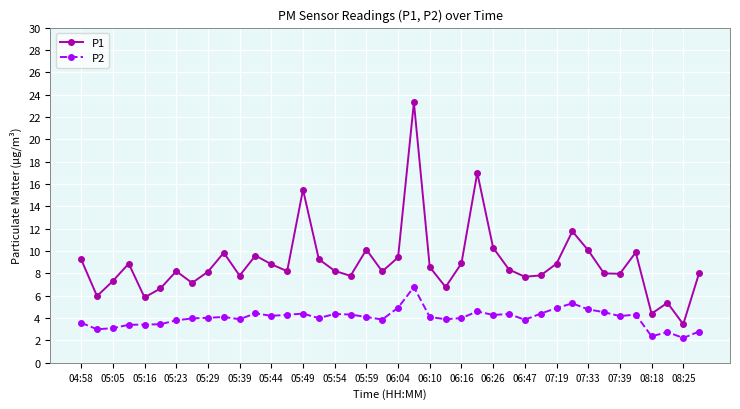

How many data points does each series have?

40